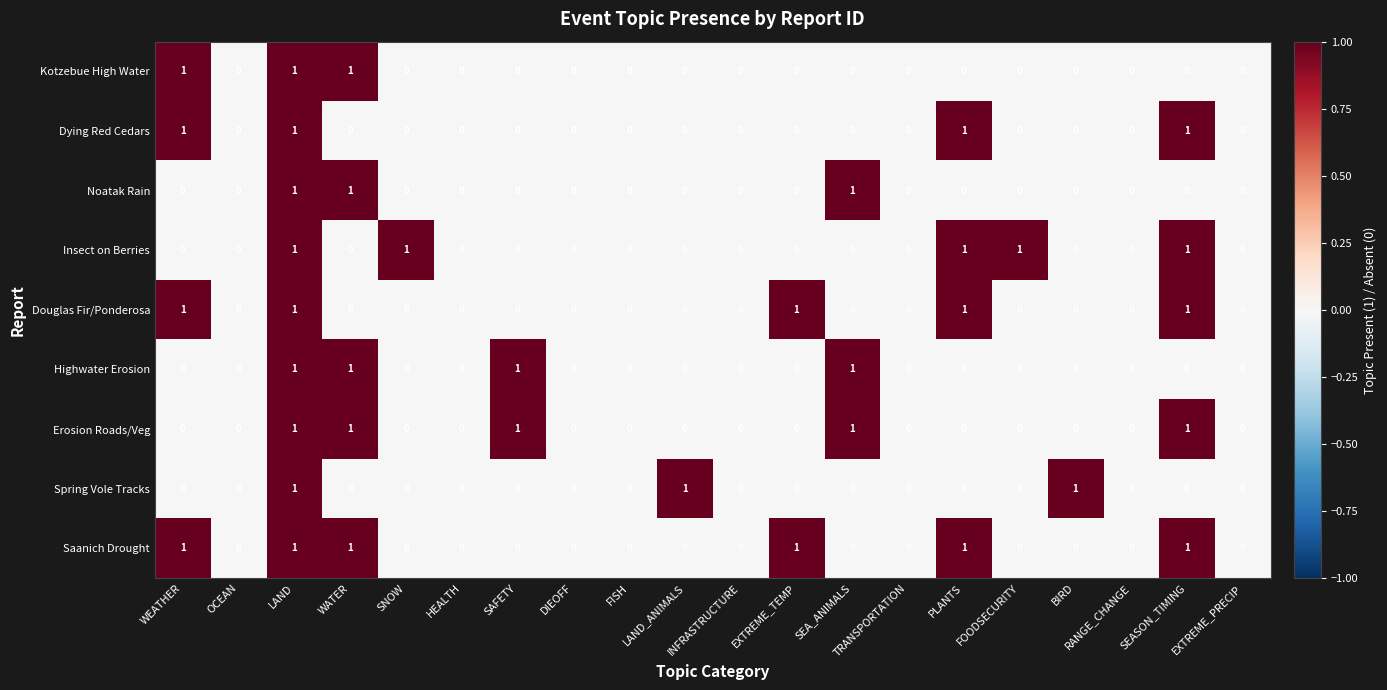

The Erosion Roads/Veg series shows -1 at TRANSPORTATION. True or false?

False